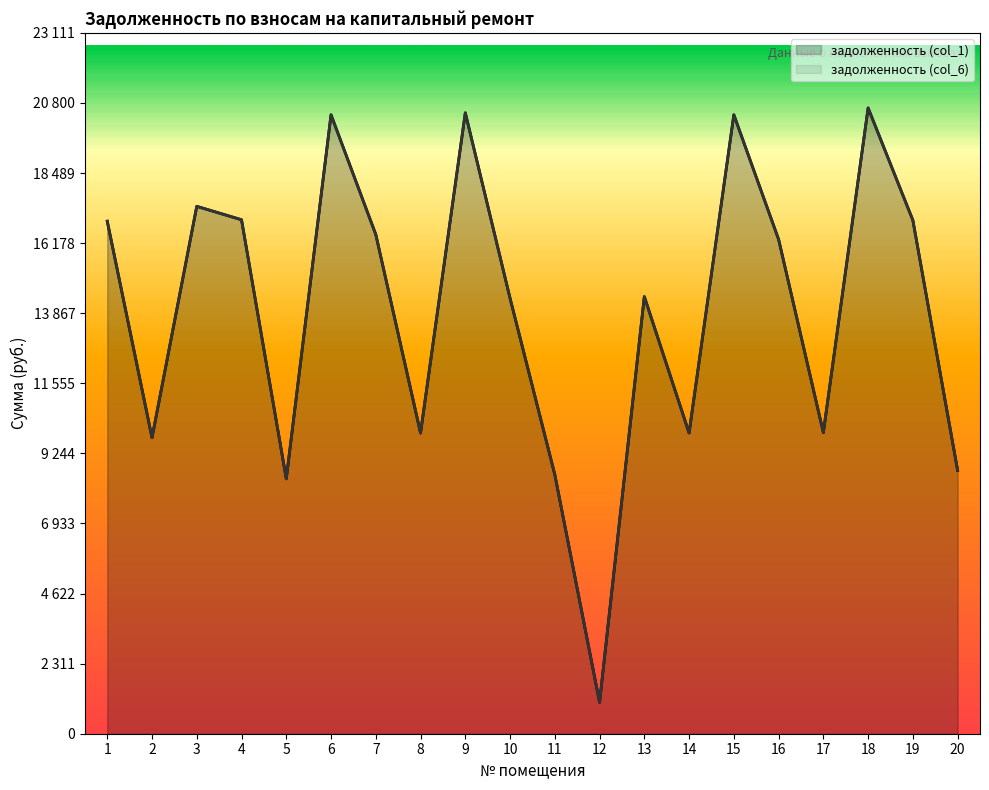

How many data points in задолженность (col_1) are less than 16301?

10